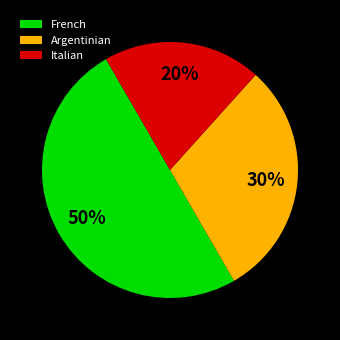

Approximately how many times larger is the value at Argentinian compared to Italian?

1.5